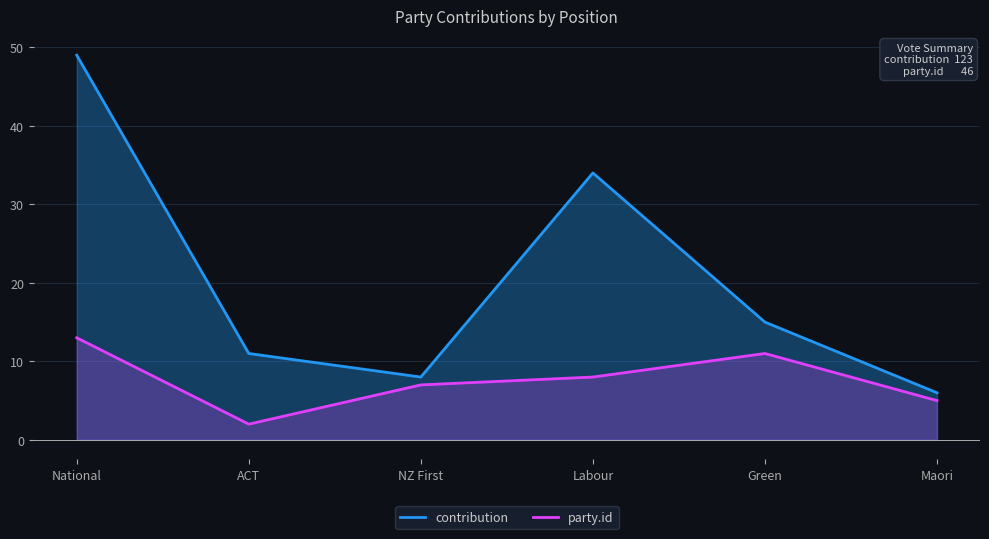

What is the average value of the party.id series?

8